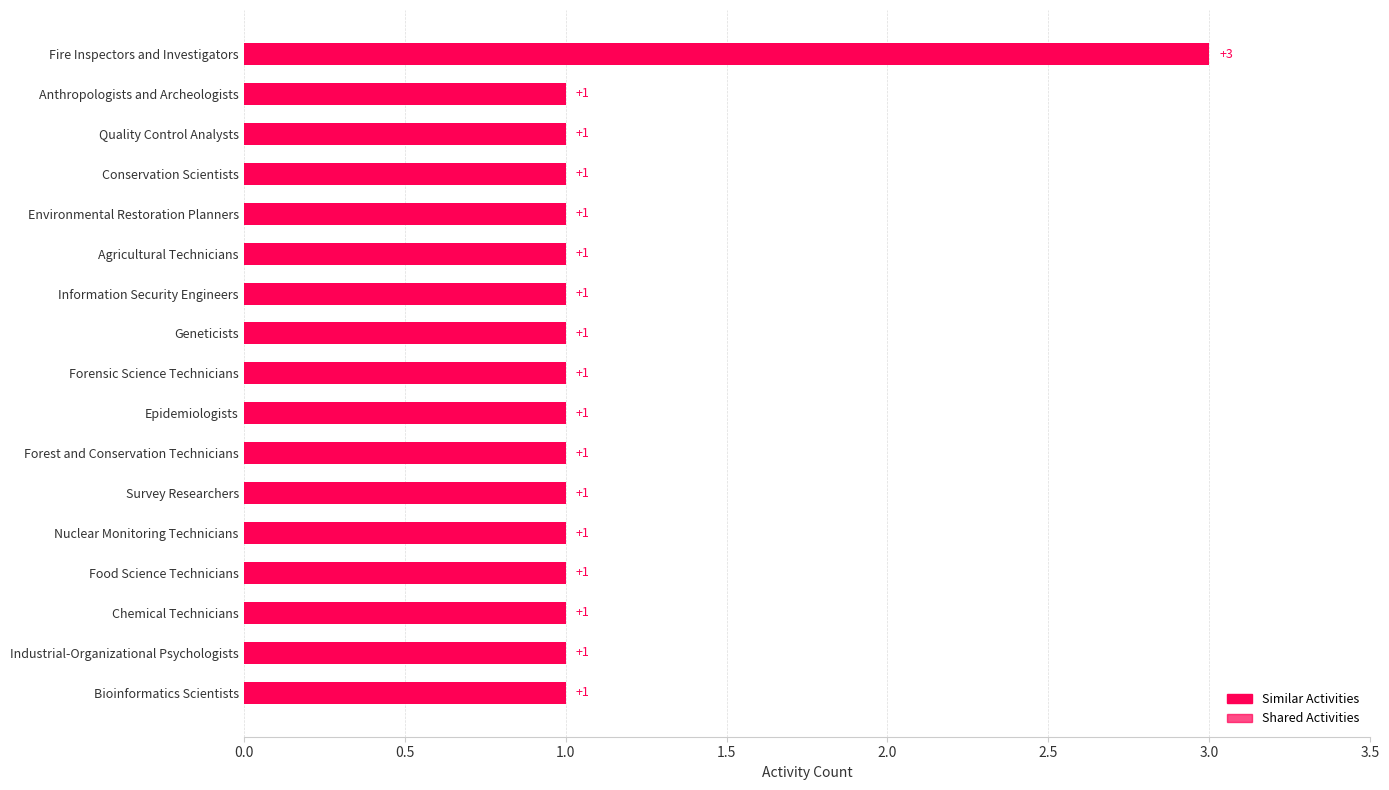

The value of Shared Activities at 0.5 is 0.9. True or false?

False